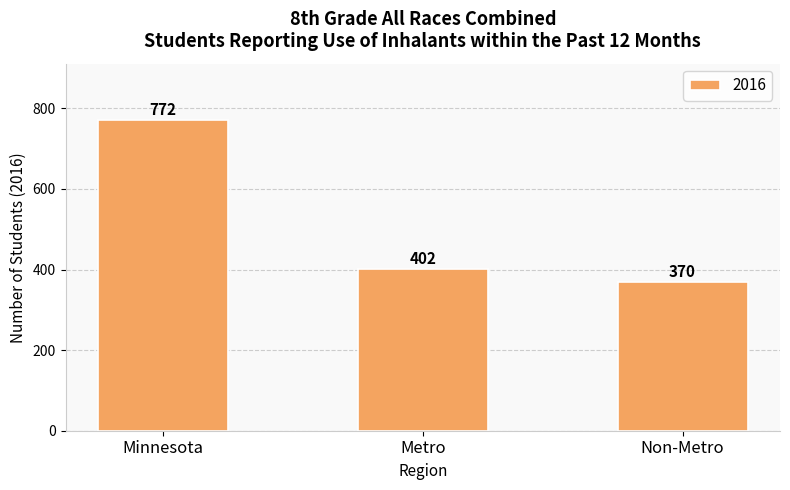

What is the label of the 3rd bar from the right?

Minnesota